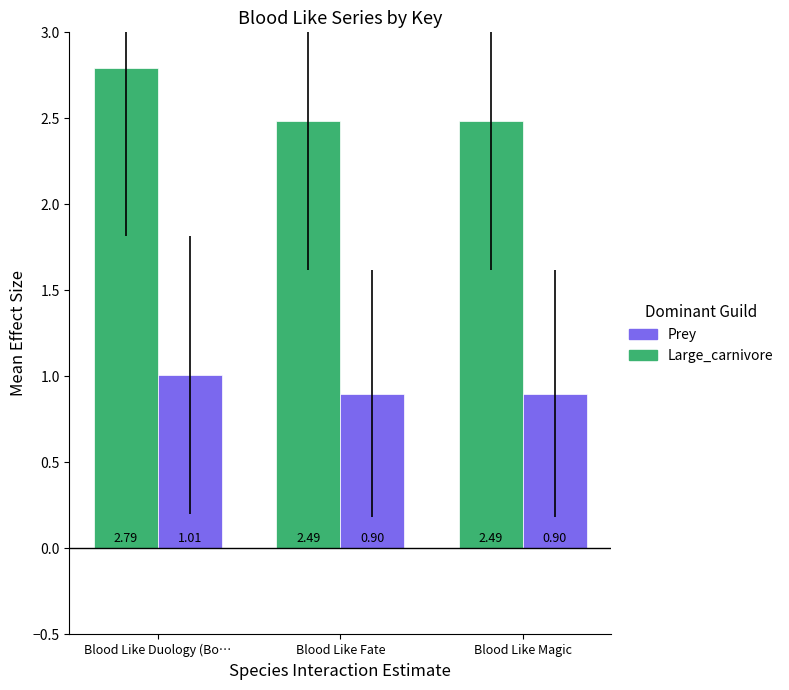

At which label does Prey reach its peak?

Blood Like Duology (Bo…